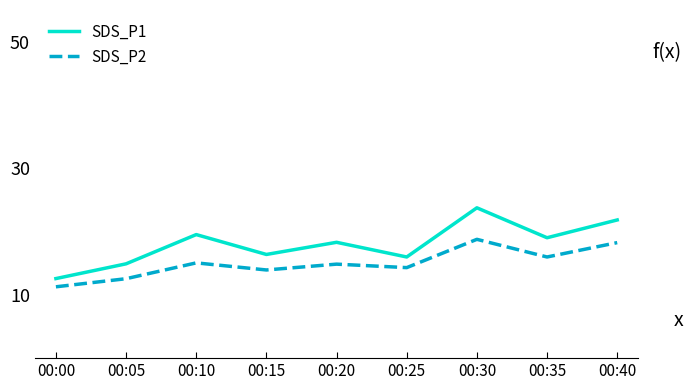

Which series has the largest range (max minus min)?

SDS_P1